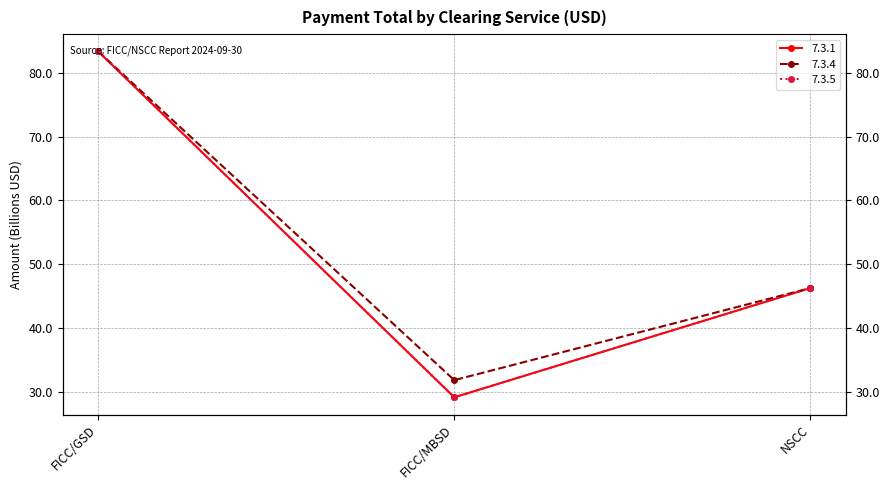

What is the value of the 7.3.4 point at the 2nd from the left?

31.8